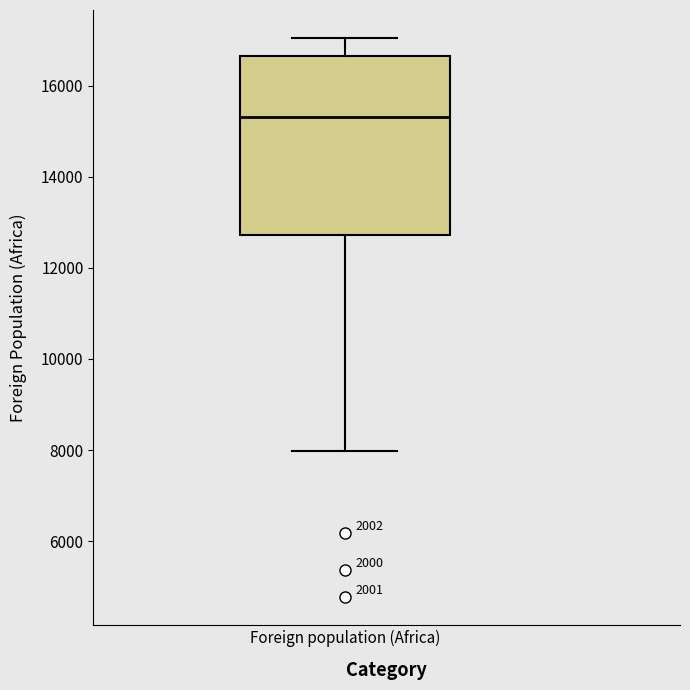

Where does the median line of the box for Foreign population (Africa) sit on the y-axis? The values are not printed on the chart, so give them approximately, as read against the axis.

15400